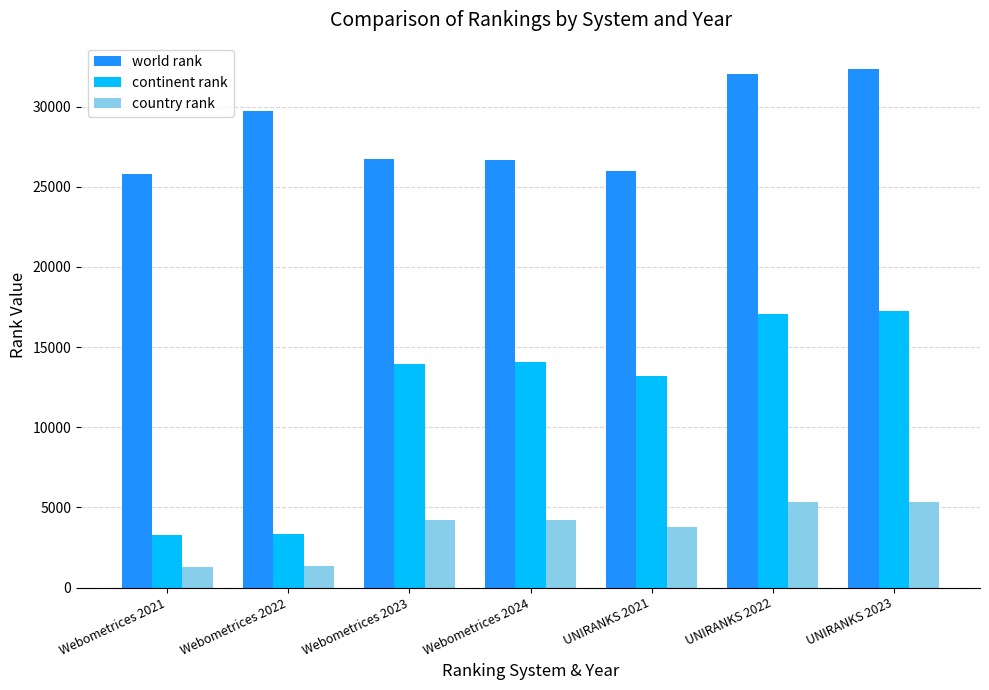

How many values in the country rank series are below 4204?

3